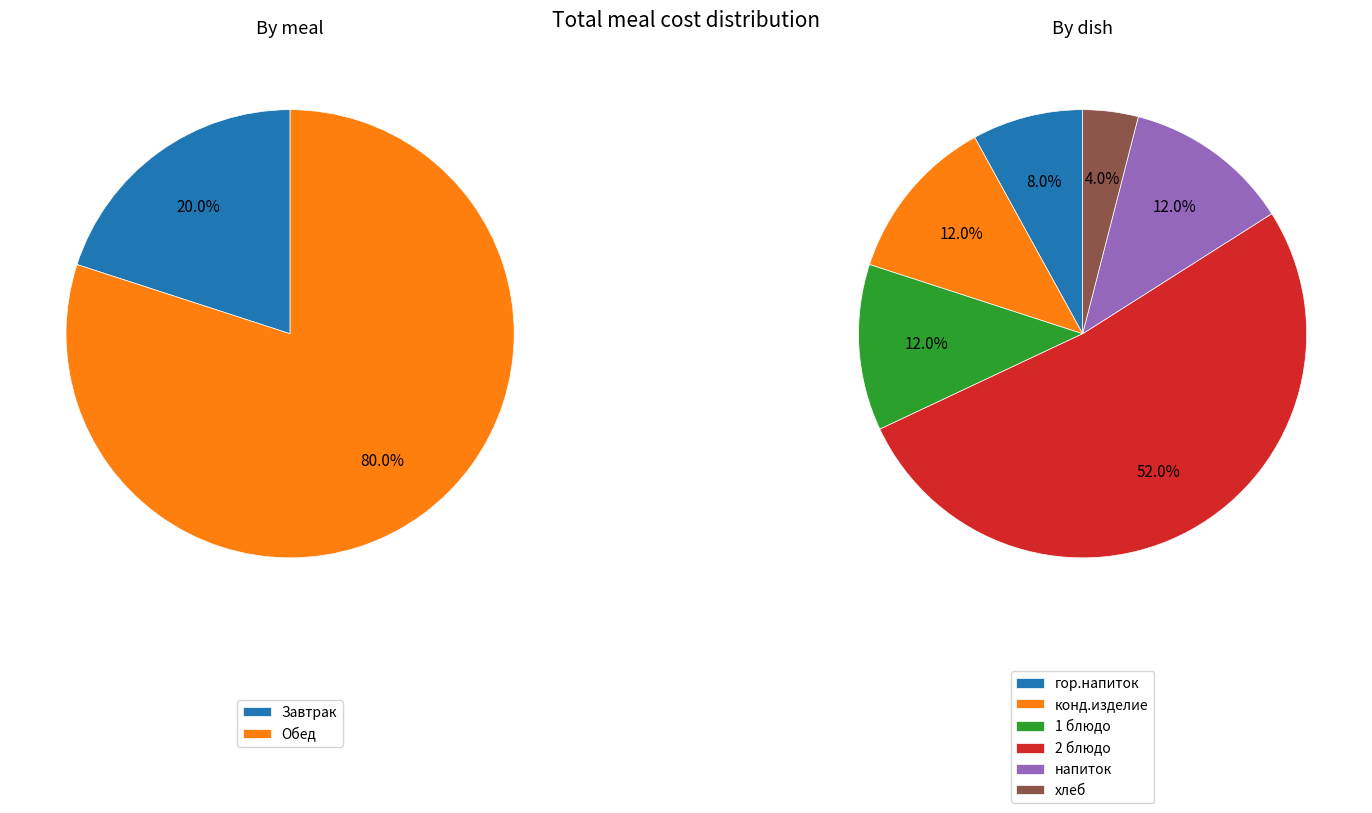

Combined, do Обед and Завтрак account for over 50%?

Yes